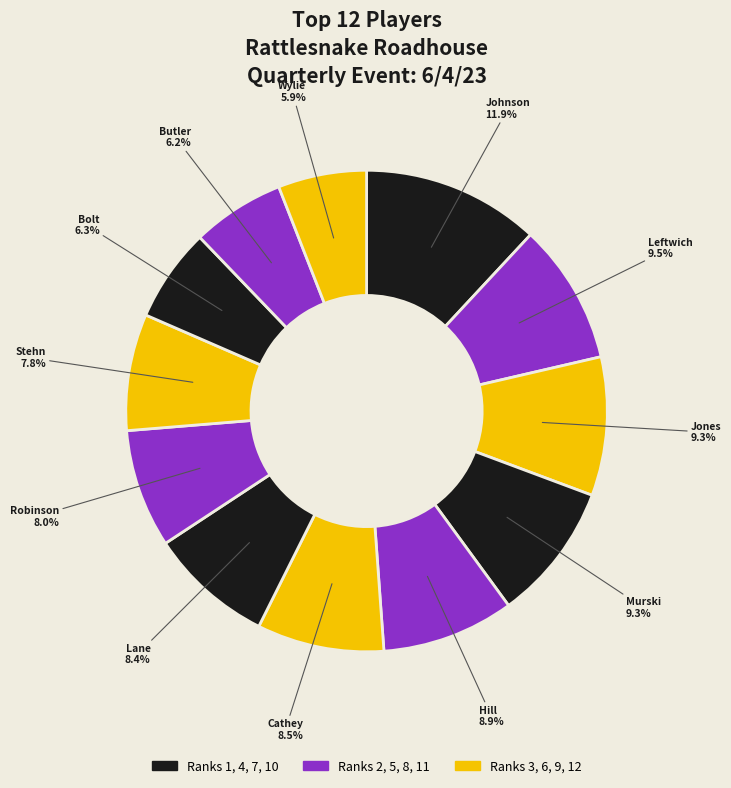

Count the number of slices in the pie.

12